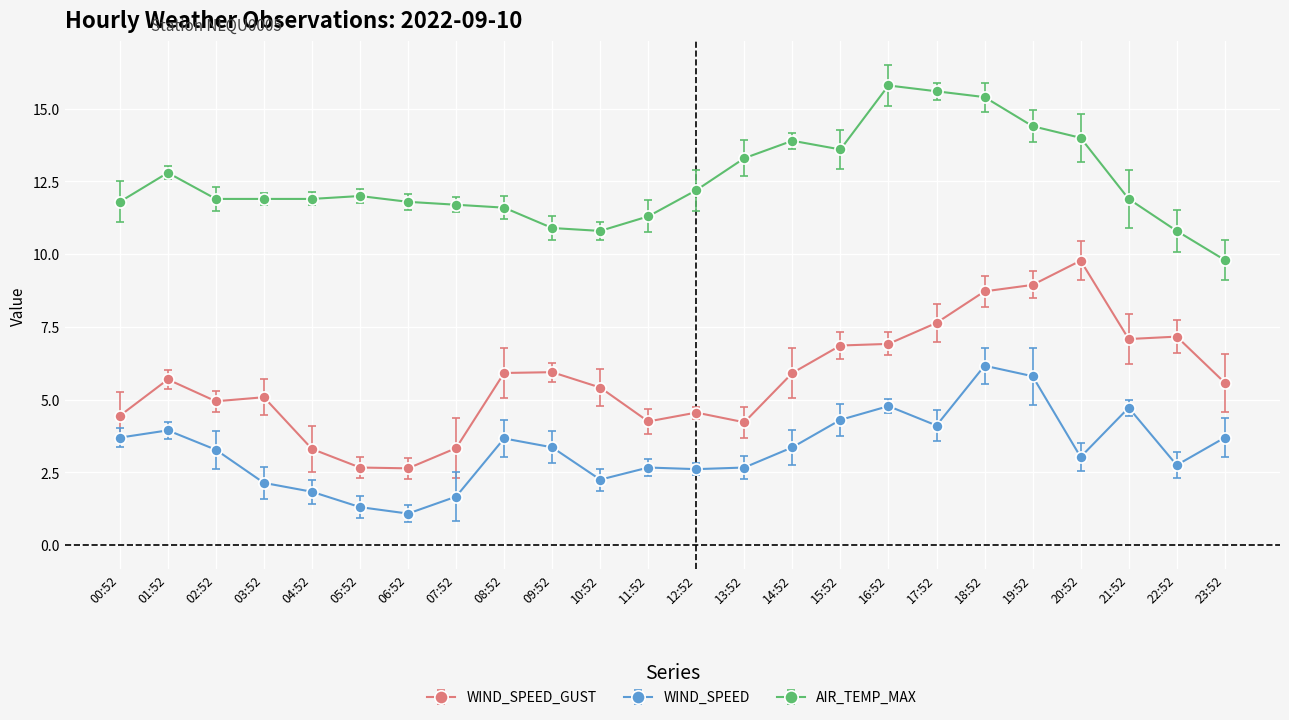

True or false: WIND_SPEED_GUST and WIND_SPEED cross at least once.

False